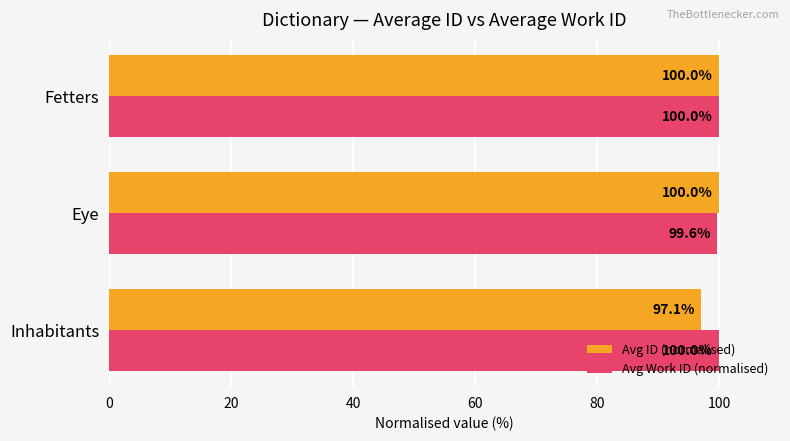

List the series in order of their overall mean, lowest first.

Avg ID (normalised), Avg Work ID (normalised)